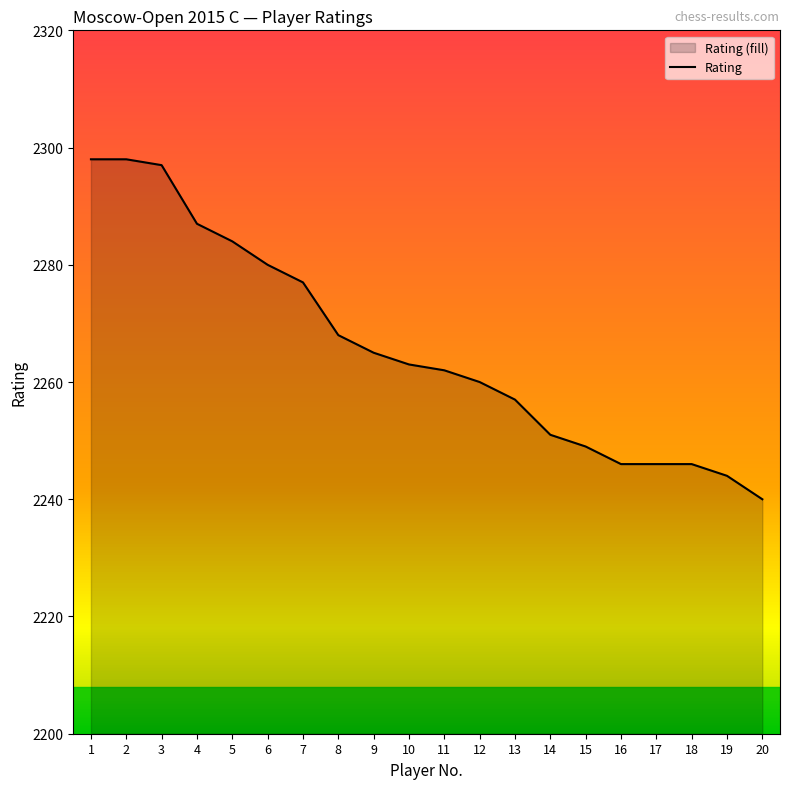

At which label does the data first exceed 2263?

1